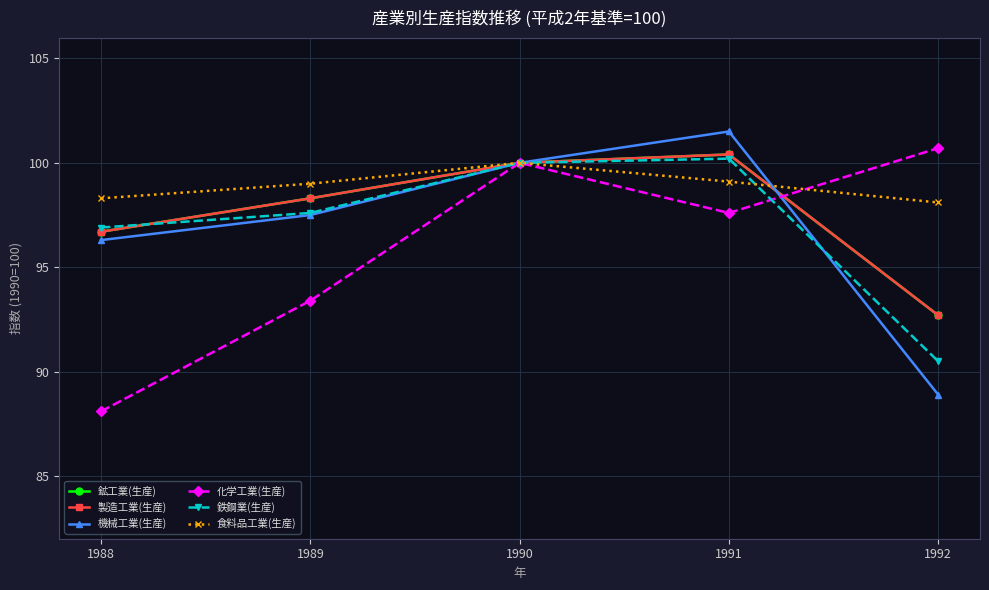

Does the chart have visible grid lines?

Yes